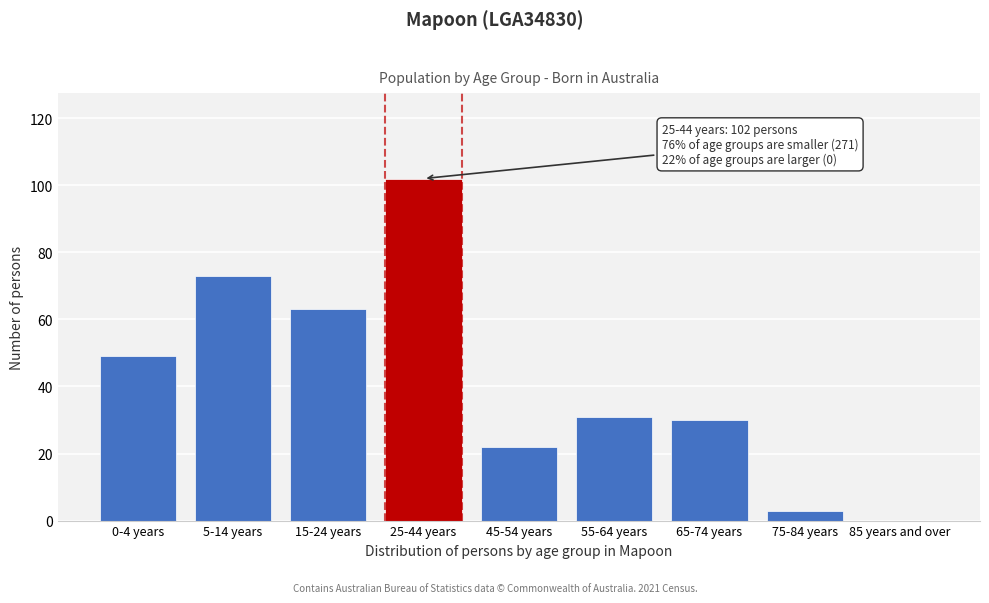

Reading left to right, transcribe all the data shown in this chart.

0-4 years=49	5-14 years=73	15-24 years=63	25-44 years=102	45-54 years=22	55-64 years=31	65-74 years=30	75-84 years=3	85 years and over=0